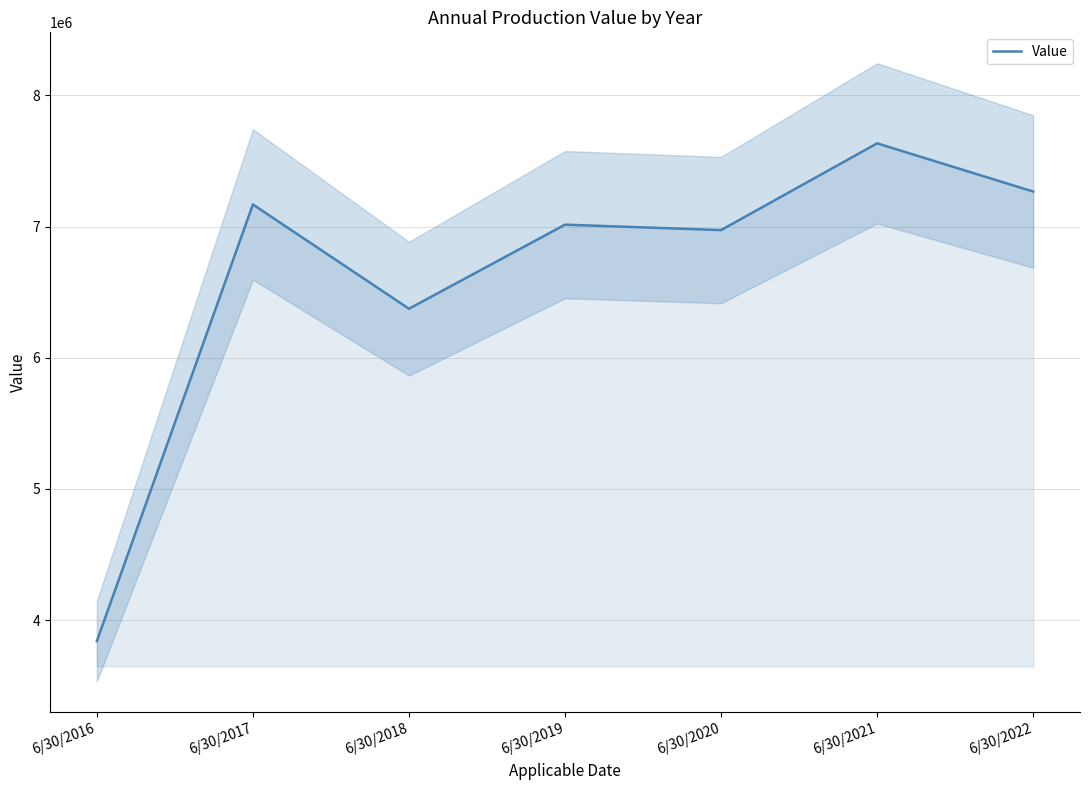

What is the sum of the values at 6/30/2021 and 6/30/2017?

14803917